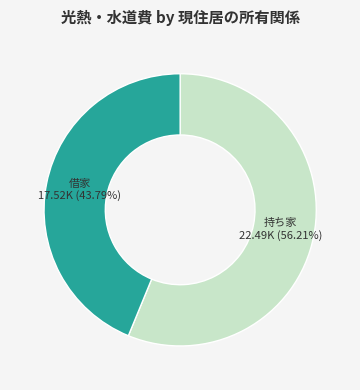

Is there a majority slice in this chart?

Yes